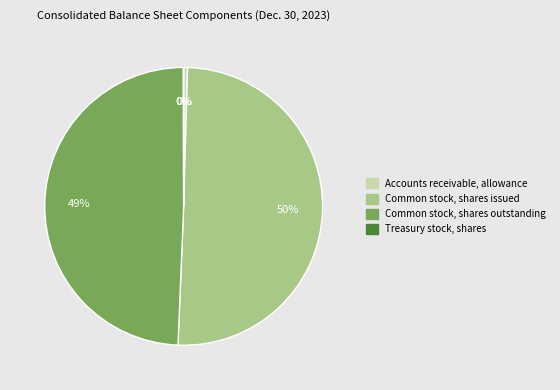

The Common stock, shares outstanding slice represents 49% of the pie. True or false?

True